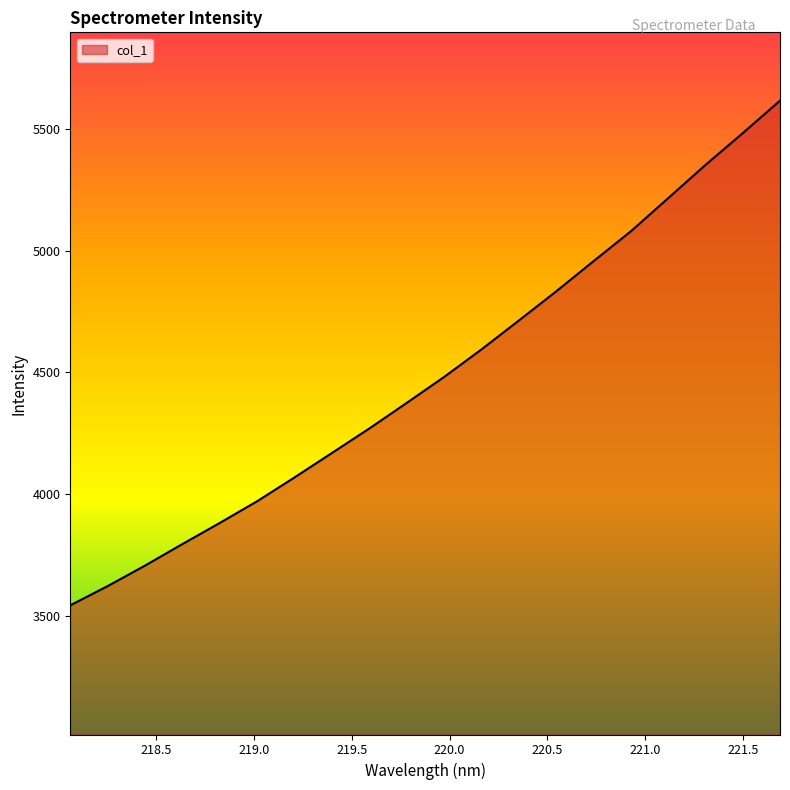

What is the difference between the maximum and minimum values?

2075.7